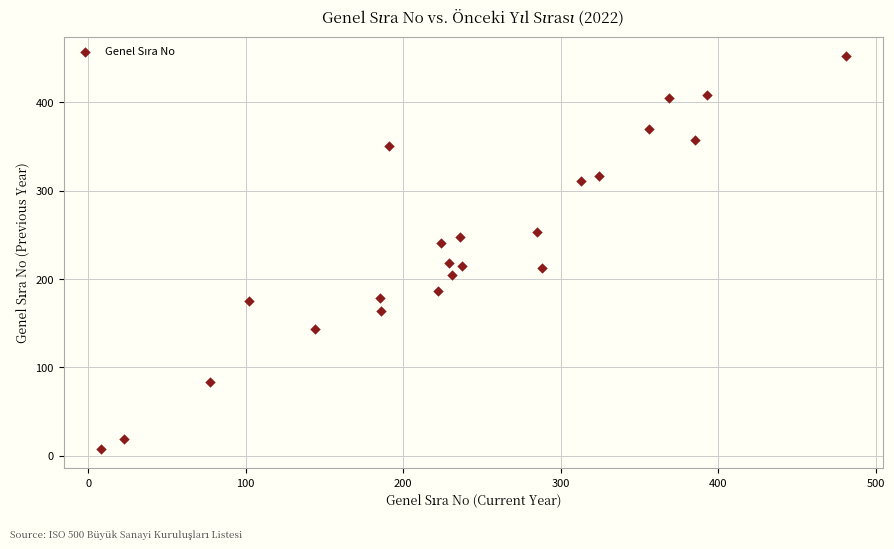

What is the range of X values (max minus min)?

473